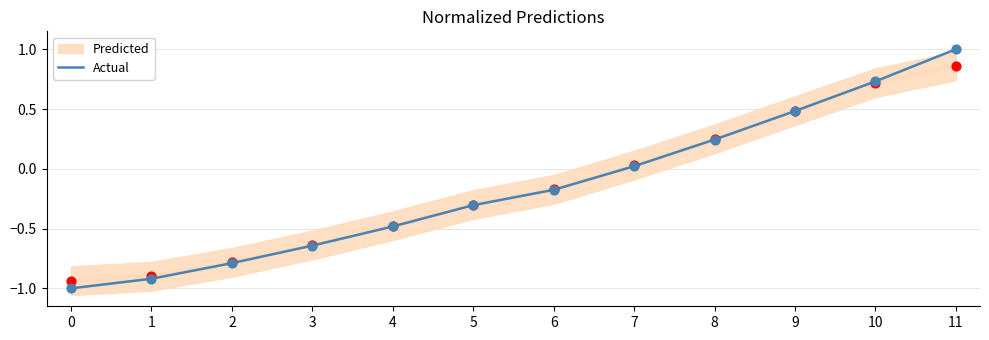

What is the change in value from 3 to 11?

+1.6